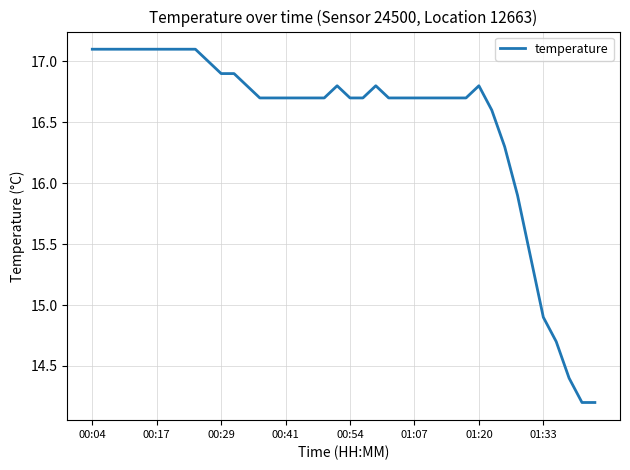

What is the greatest value displayed?

17.1